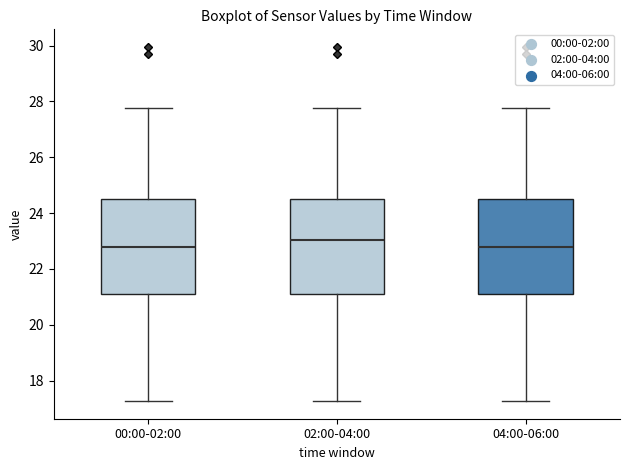

Where is the upper edge of the box for 00:00-02:00 on the y-axis? The values are not printed on the chart, so give them approximately, as read against the axis.

24.6